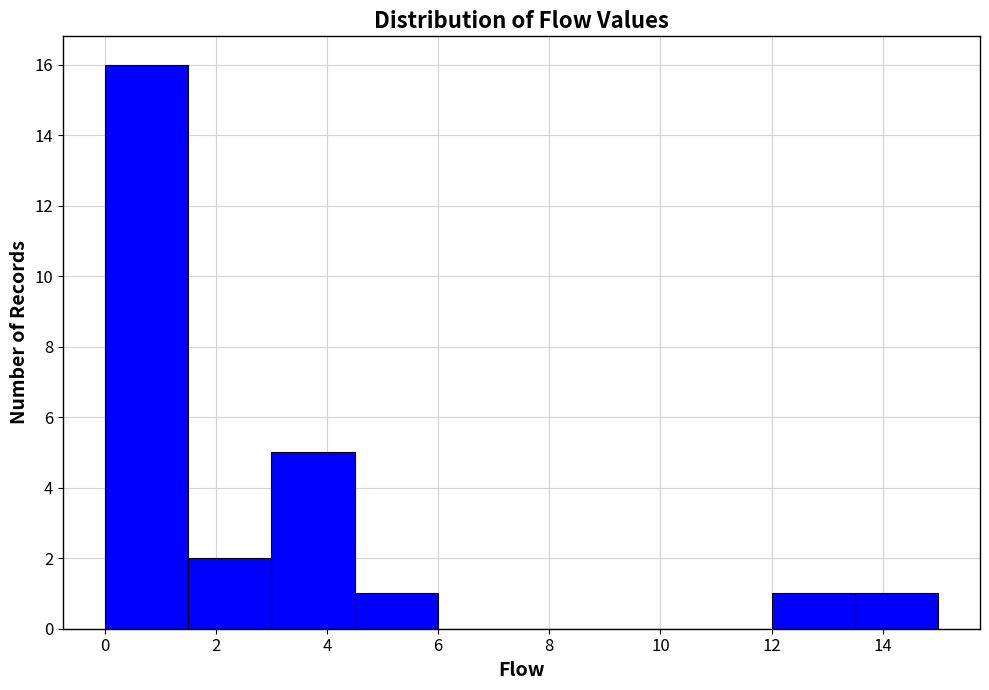

What is the height of the bar covering 3.0 to 4.5 on the x-axis? Neither the bar edges nor the heights are printed on the chart, so give them approximately, as read against the axes.

5